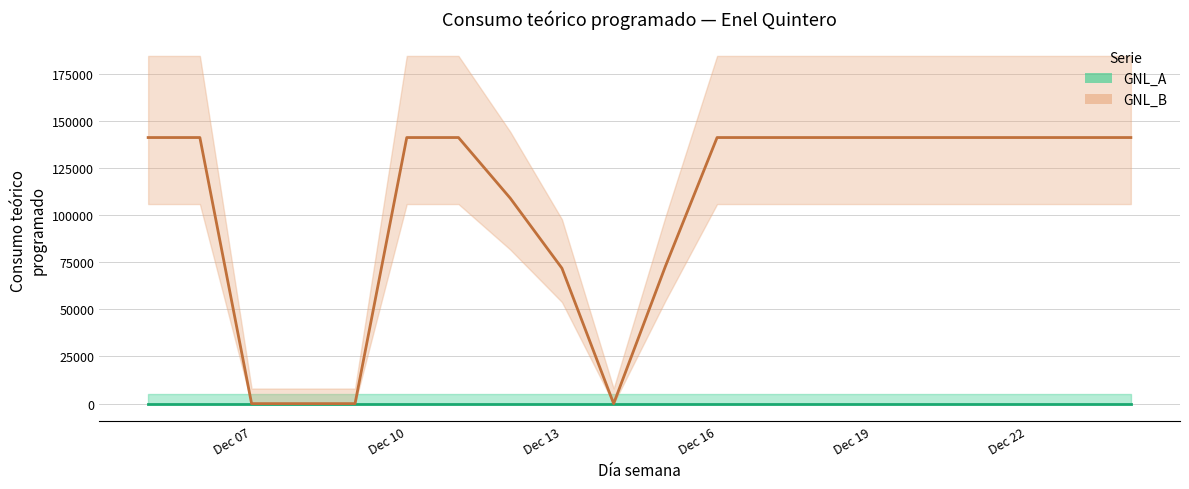

List the labels in order of value, largest first.

2019-12-05, 2019-12-06, 2019-12-10, 2019-12-11, 2019-12-16, 2019-12-17, 2019-12-18, 2019-12-19, 2019-12-20, 2019-12-21, 2019-12-22, 2019-12-23, 2019-12-24, 2019-12-12, 2019-12-15, 2019-12-13, 2019-12-07, 2019-12-08, 2019-12-09, 2019-12-14